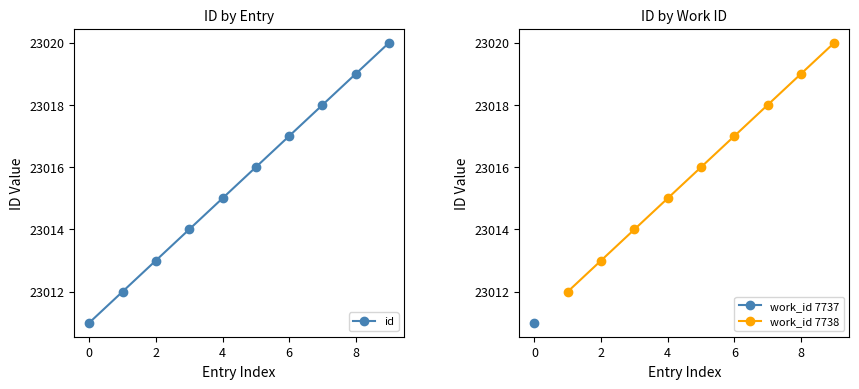

Reading right to left, what are all the values shown in this chart?

7738=23020	7738=23019	7738=23018	7738=23017	7738=23016	7738=23015	7738=23014	7738=23013	7738=23012	7737=23011